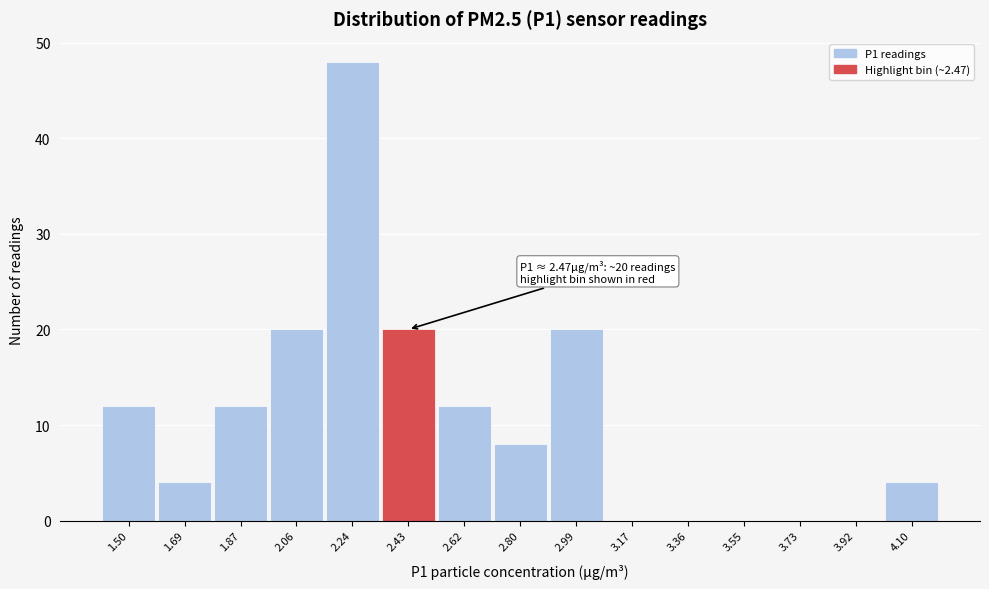

Reading left to right, transcribe all the data shown in this chart.

1.50=12	1.69=4	1.87=12	2.06=20	2.24=48	2.43=20	2.62=12	2.80=8	2.99=20	3.17=0	3.36=0	3.55=0	3.73=0	3.92=0	4.10=4